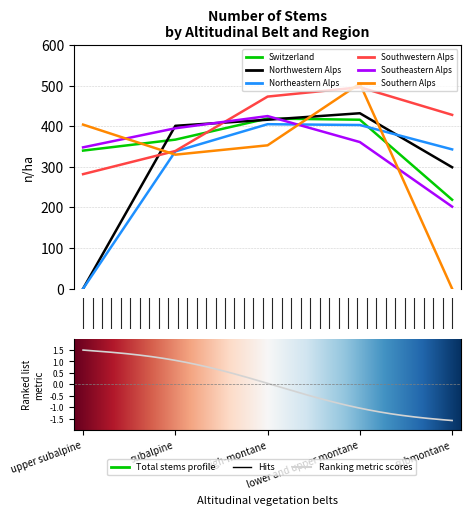

Reading right to left, list all the values displayed in this chart.

Switzerland: 219	416	419	367	340
Northwestern Alps: 299	432	416	401	0
Northeastern Alps: 343	403	405	338	0
Southwestern Alps: 428	496	473	339	282
Southeastern Alps: 202	361	425	395	348
Southern Alps: 0	505	353	330	404